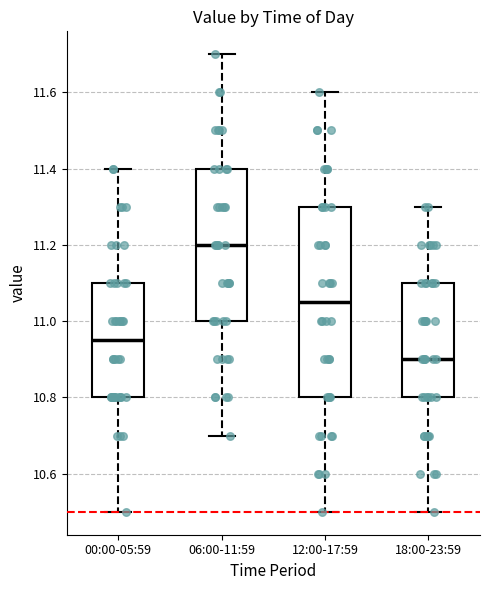

Reading left to right, read every box against the y-axis: the position of its median line, the range the box covers, and the ends of its whiskers. The values are not printed on the chart, so give them approximately, as read against the axis.

00:00-05:59: median 10.96, box 10.80 to 11.10, whiskers 10.50 to 11.40
06:00-11:59: median 11.20, box 11.00 to 11.40, whiskers 10.70 to 11.70
12:00-17:59: median 11.06, box 10.80 to 11.30, whiskers 10.50 to 11.60
18:00-23:59: median 10.90, box 10.80 to 11.10, whiskers 10.50 to 11.30